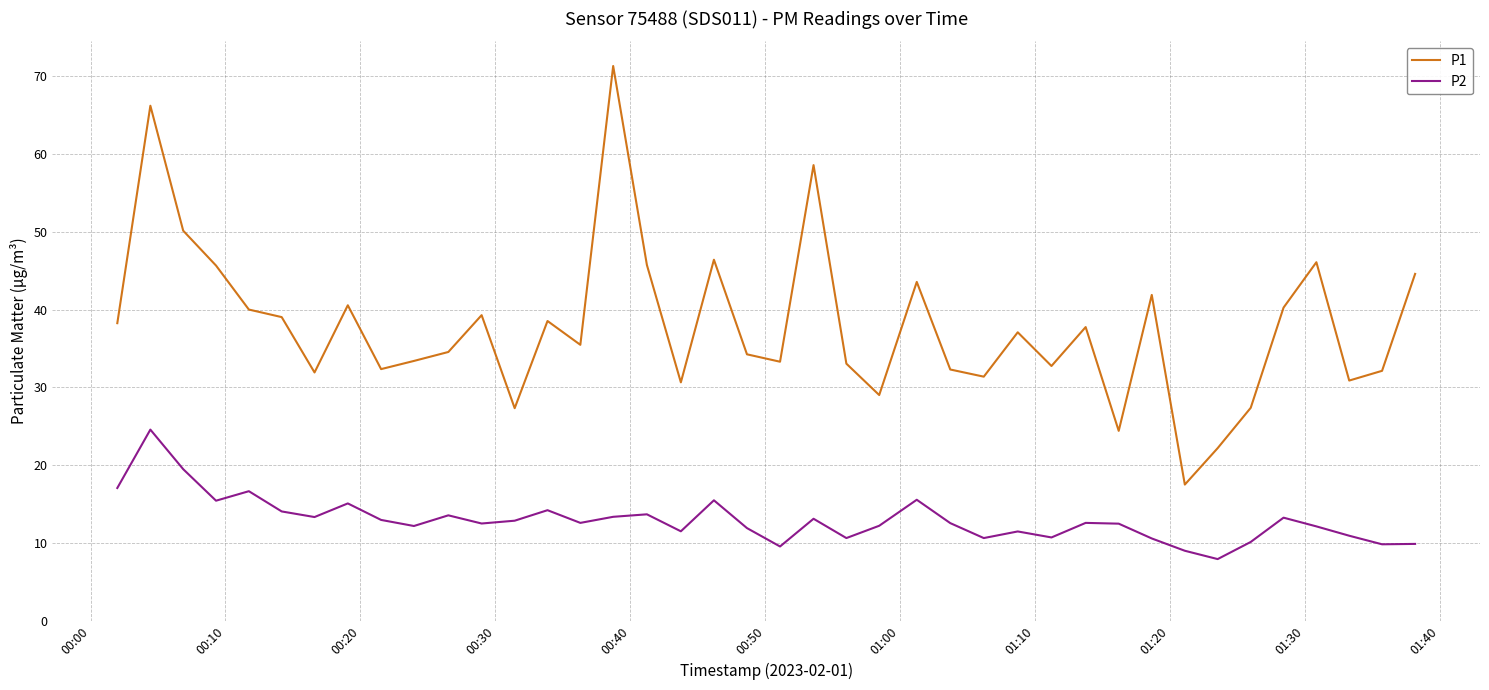

What is the smallest value displayed?

8.0